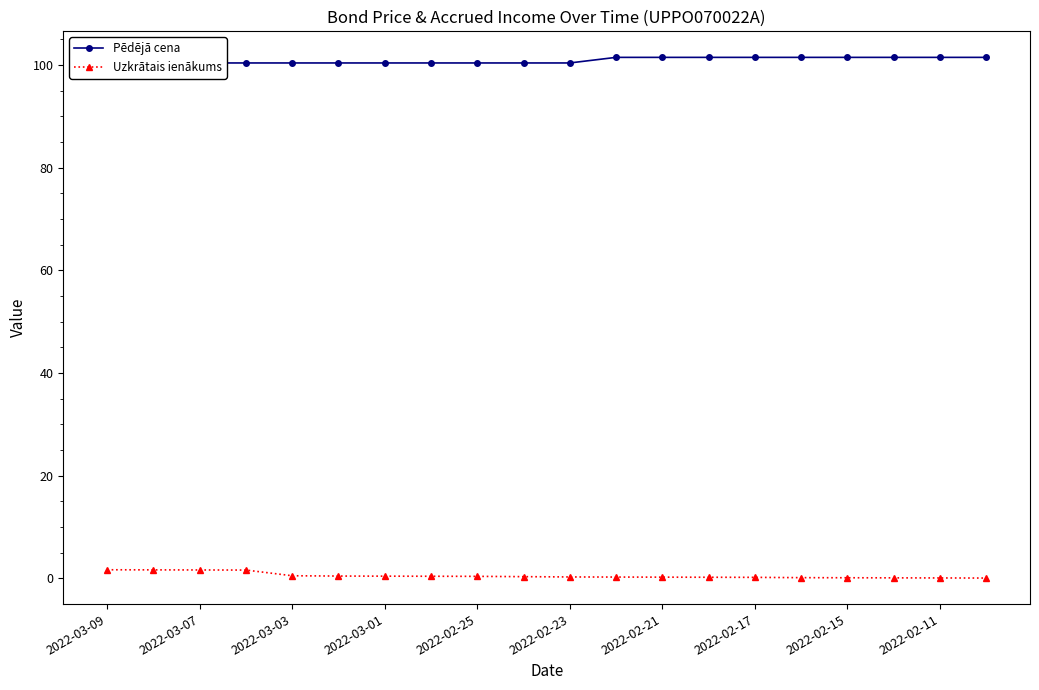

What position from the left is 19?

20